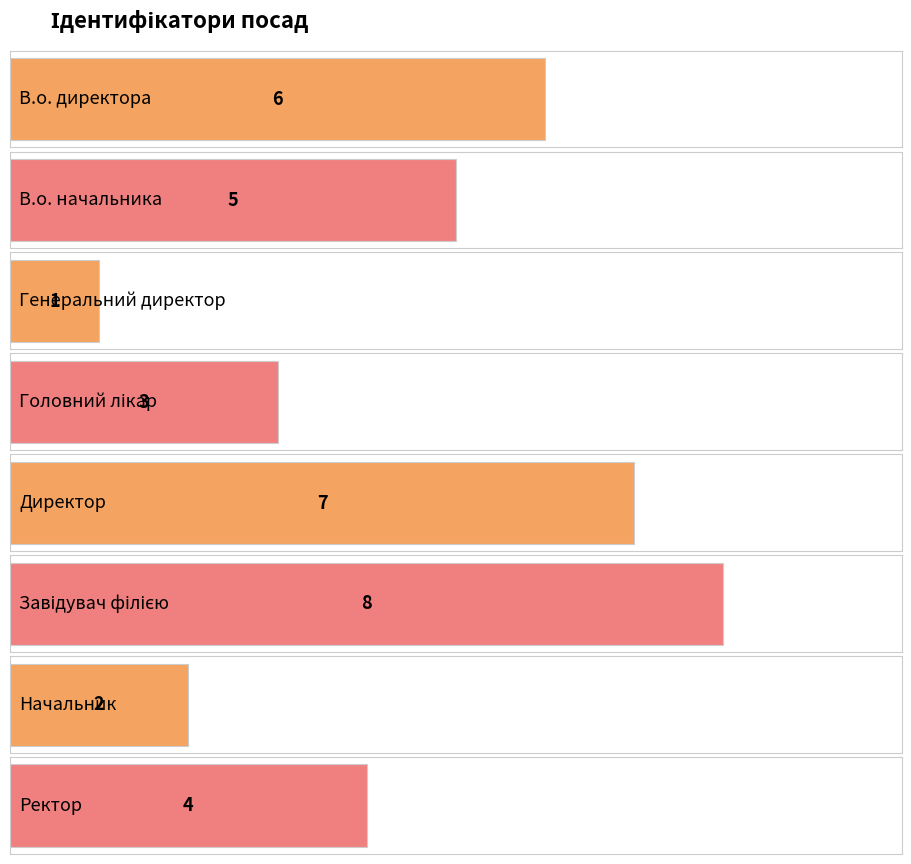

What is the change in value from Директор to Завідувач філією?

+1